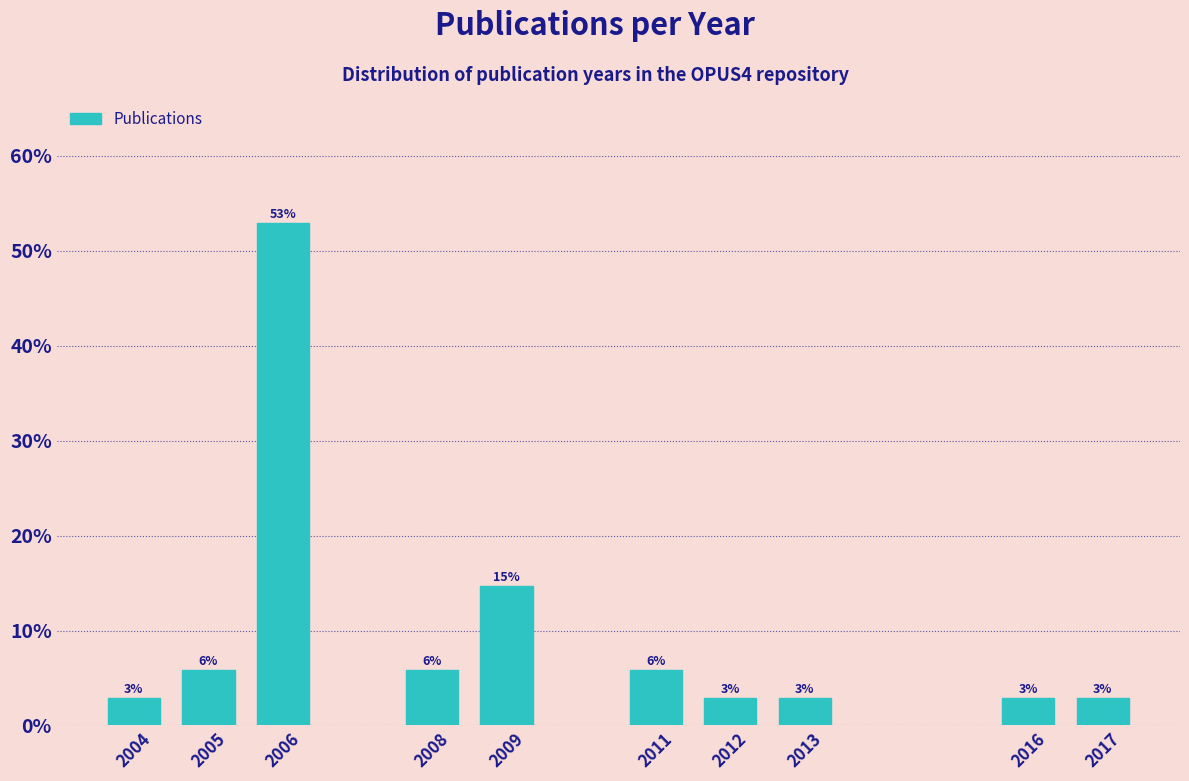

How many bars are there in total?

10